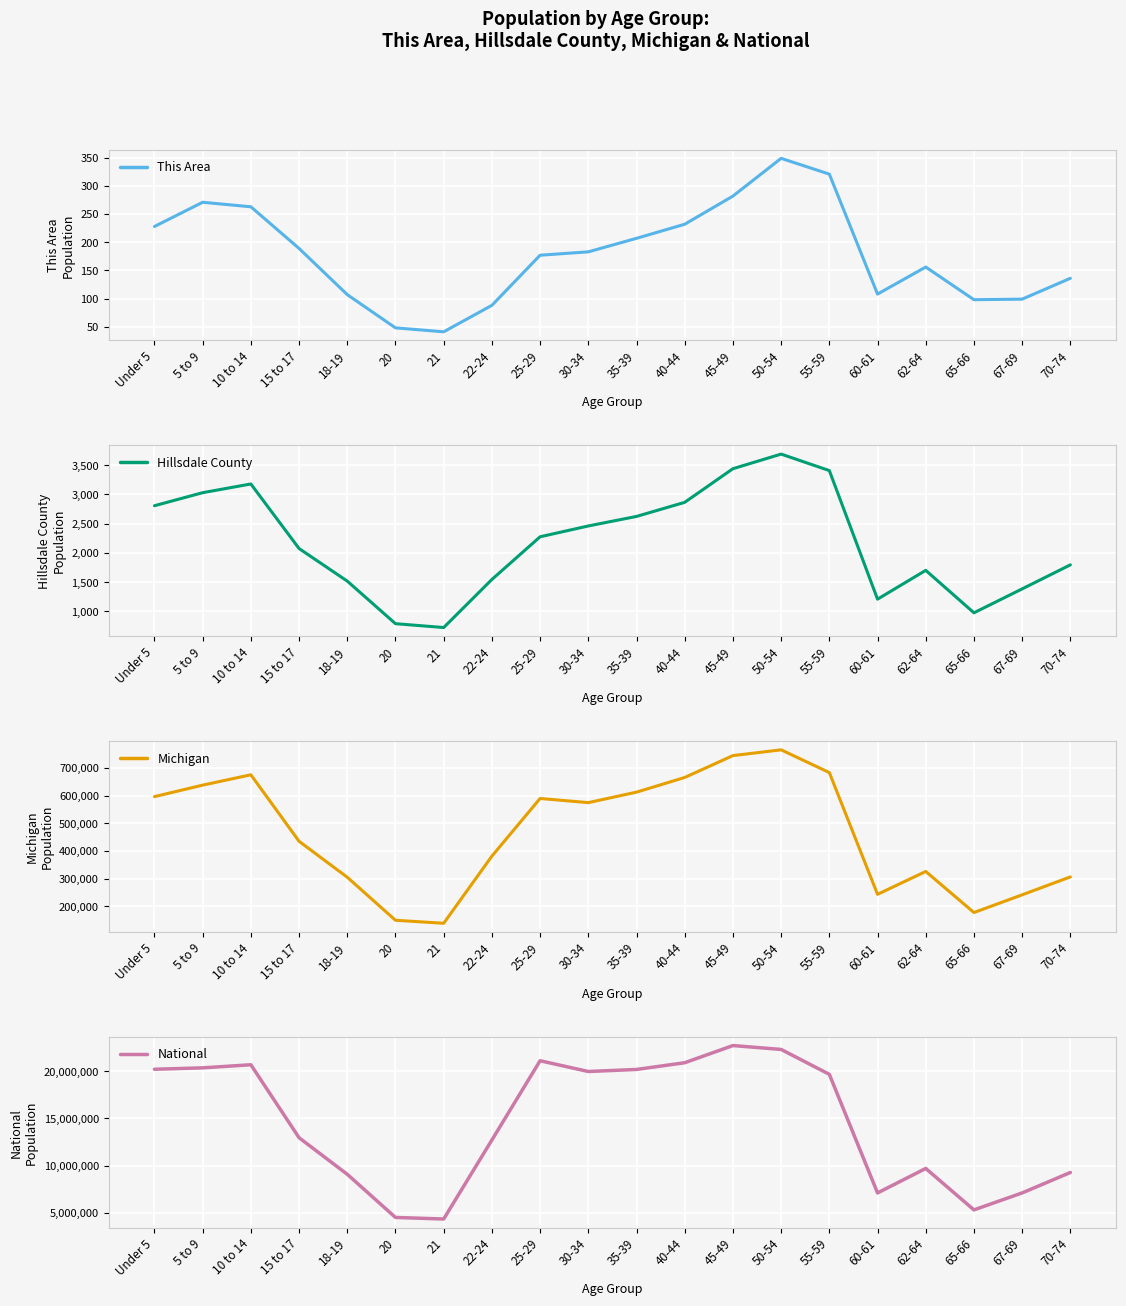

Where does the Michigan series first go above 574566?

Under 5